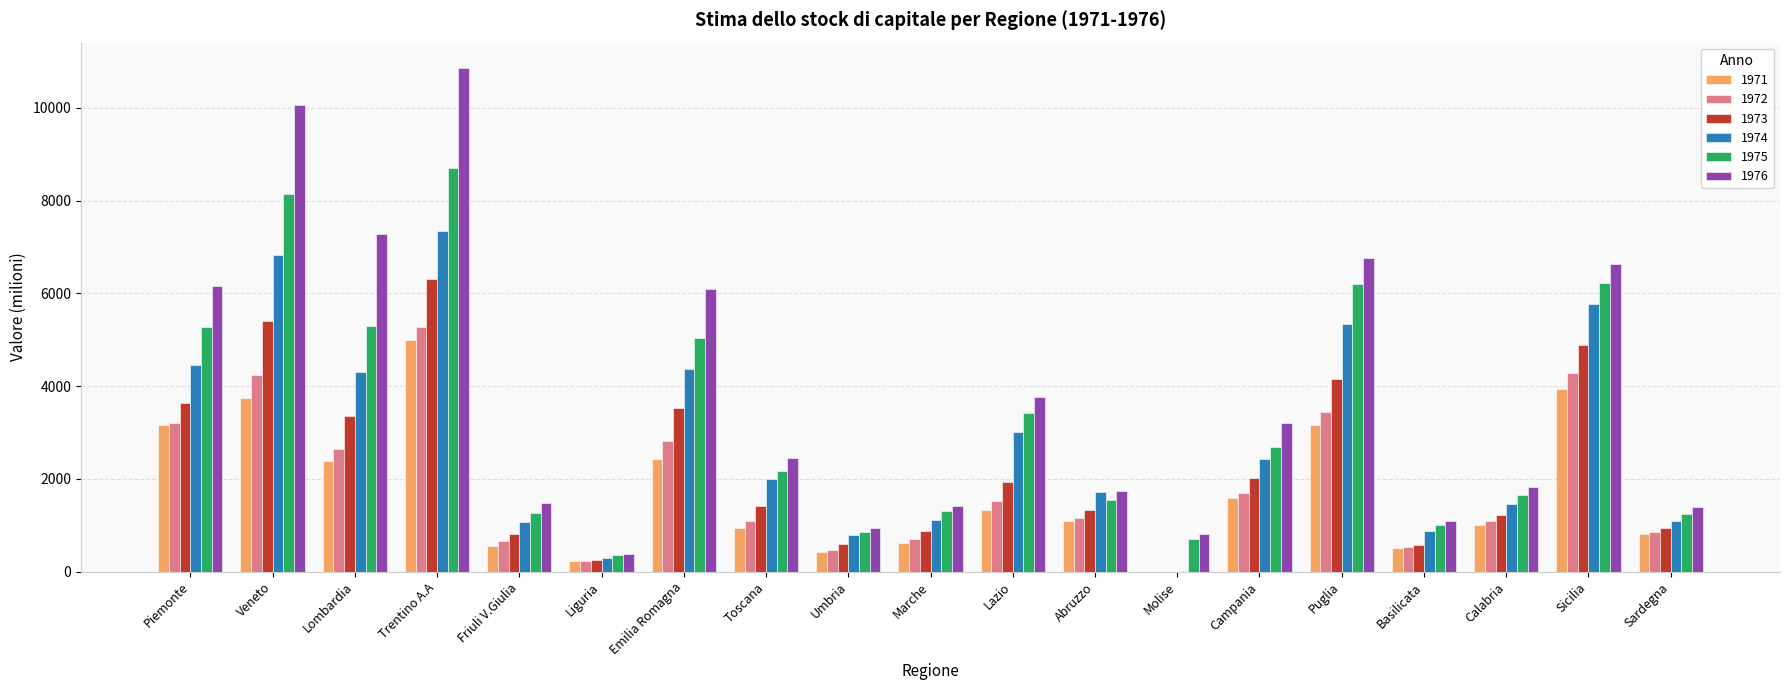

At which category is the sum across all series the highest?

Trentino A.A